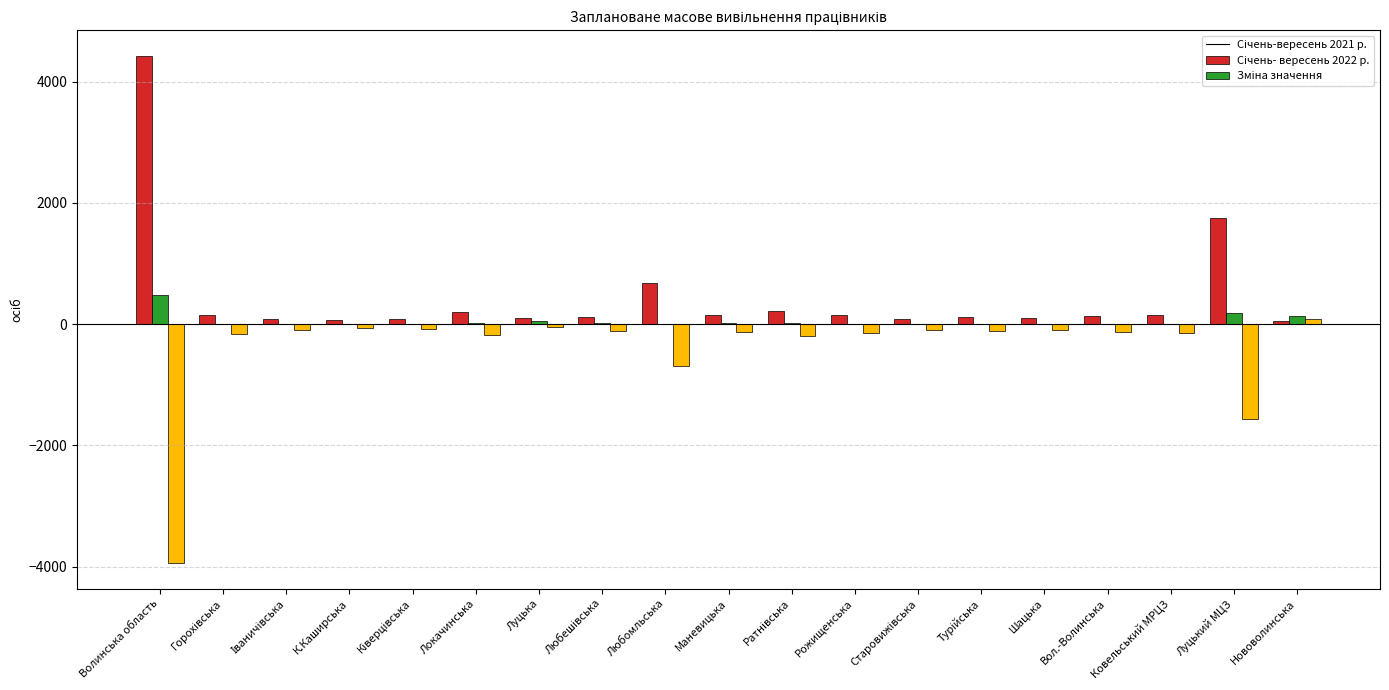

At which category is the sum across all series the highest?

Волинська область